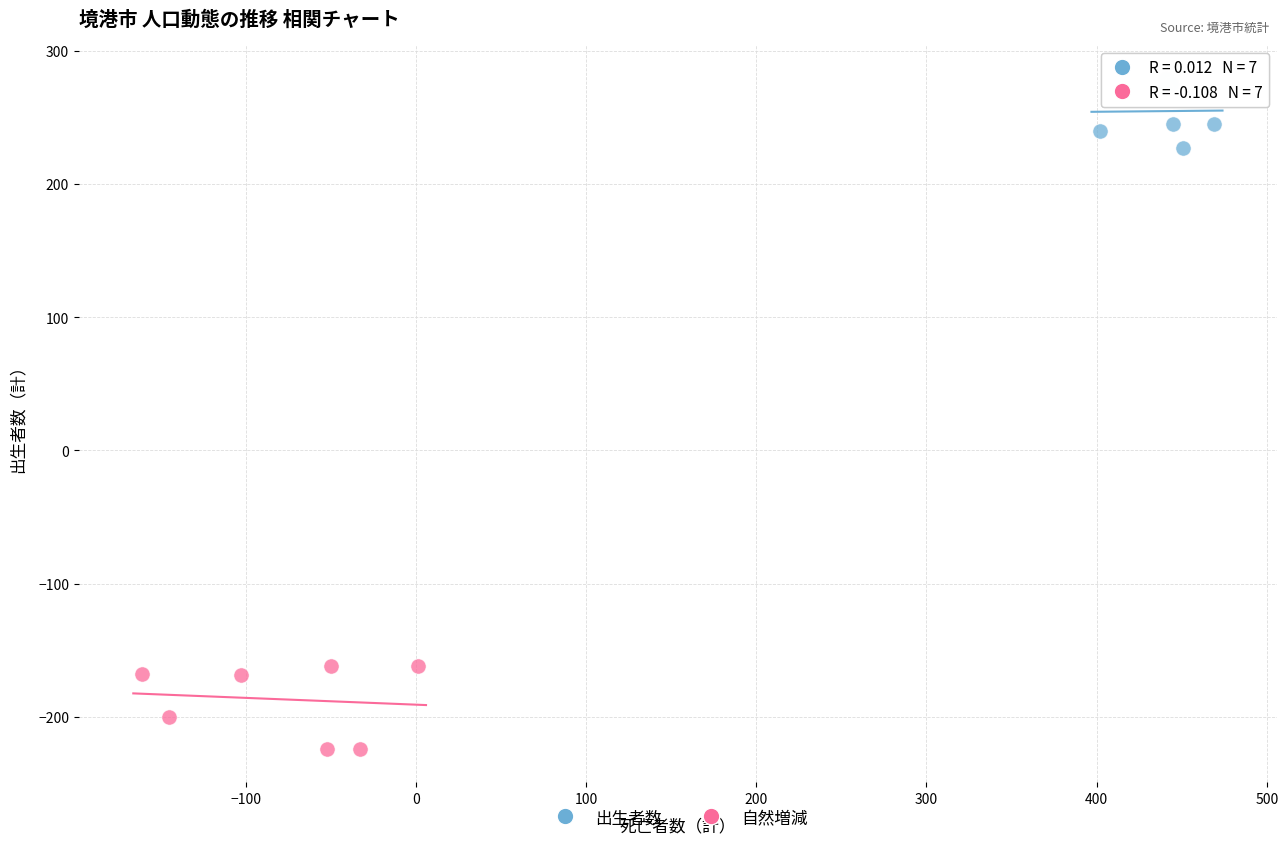

Which series has the widest spread of Y values?

自然増減